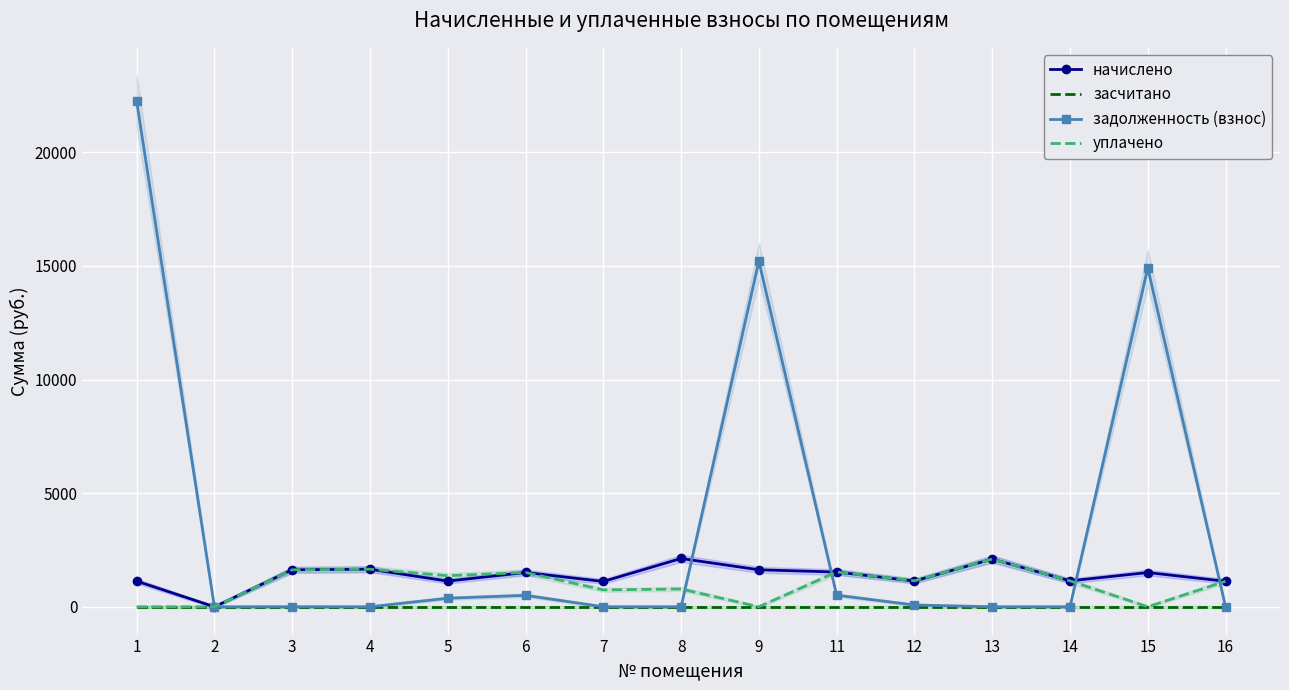

Is it true that начислено equals 972.1 at 8?

False